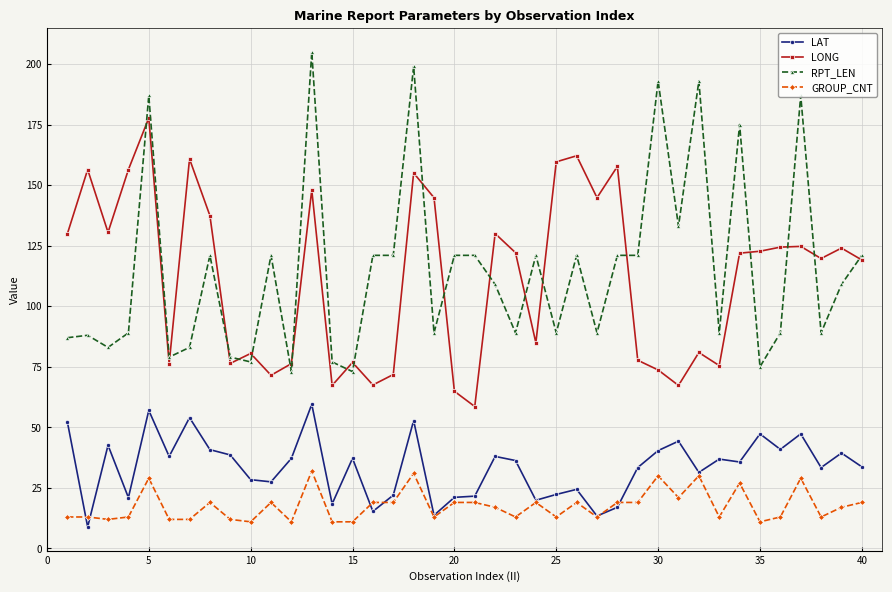

Which series has the largest range (max minus min)?

RPT_LEN